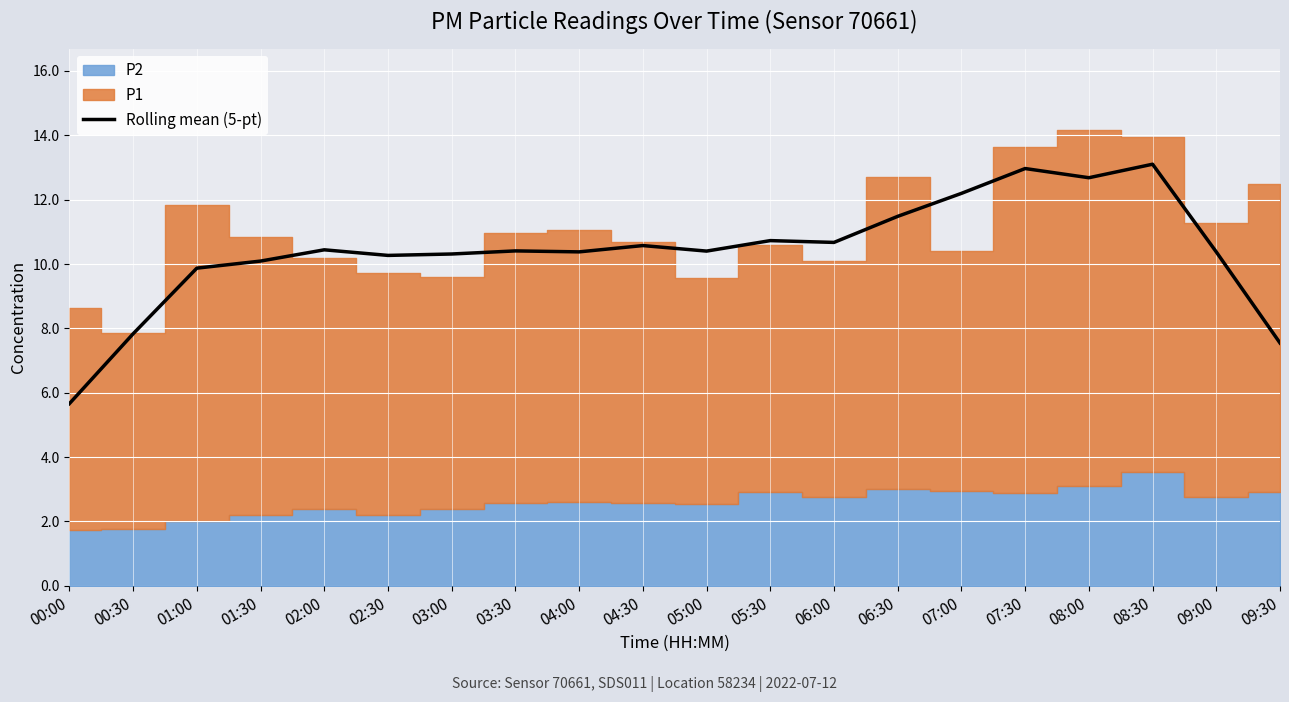

Which label corresponds to the largest value in the chart?

08:30